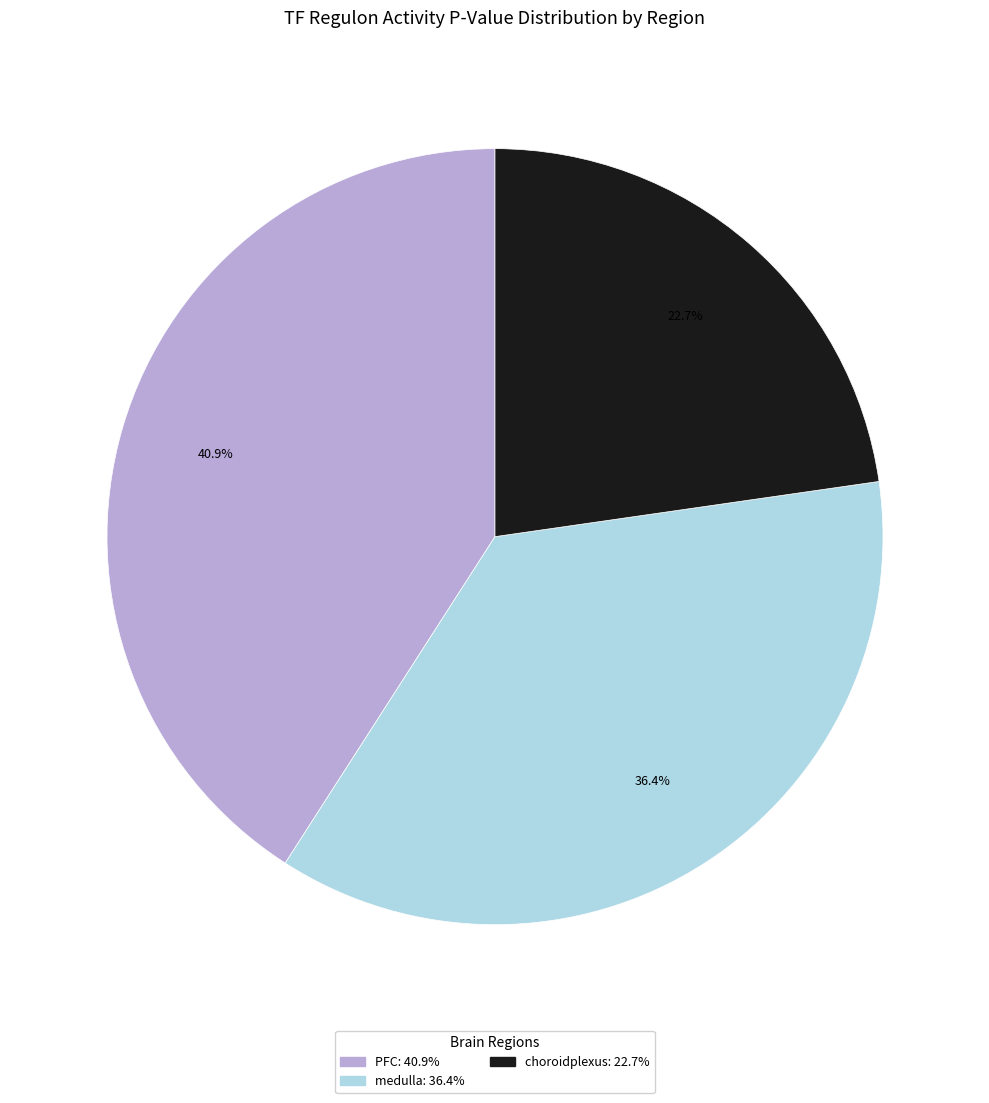

Does any single category account for the majority?

No